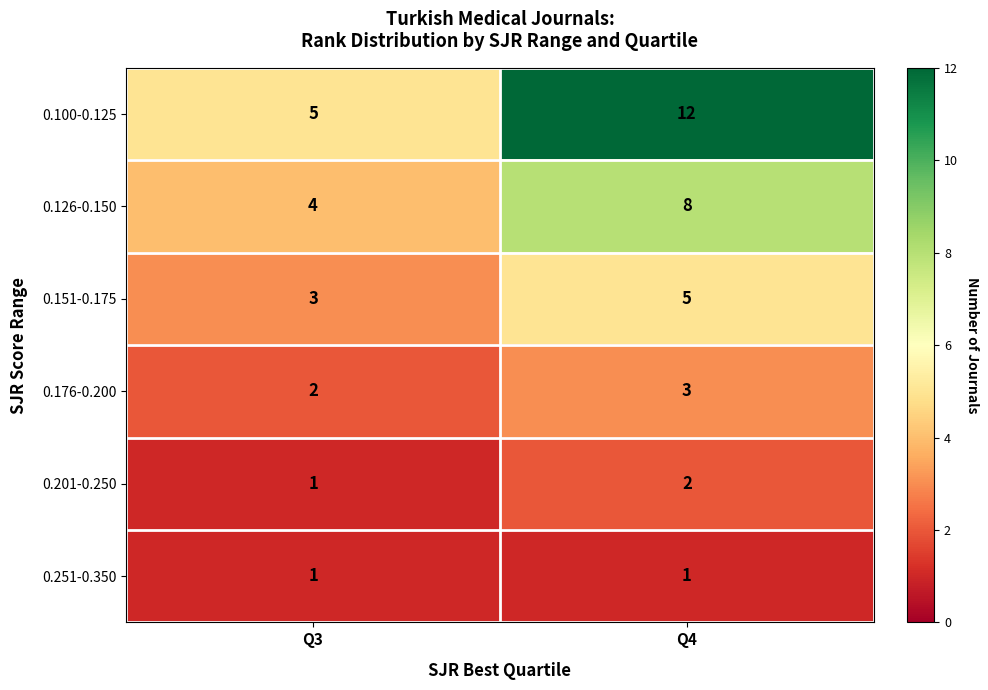

What value does the 0.151-0.175 series have at Q3?

3